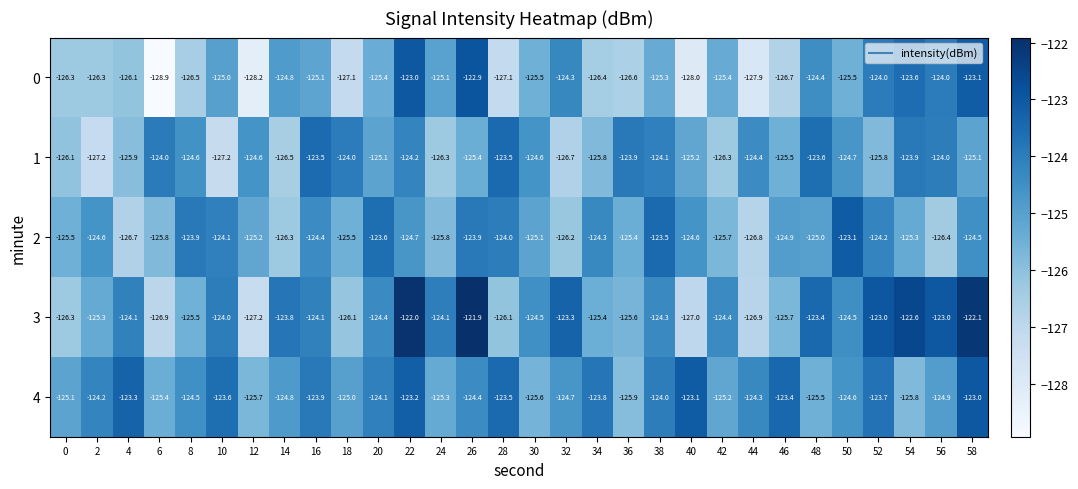

What is the sum of the 1 values at 46 and 36?

-249.4